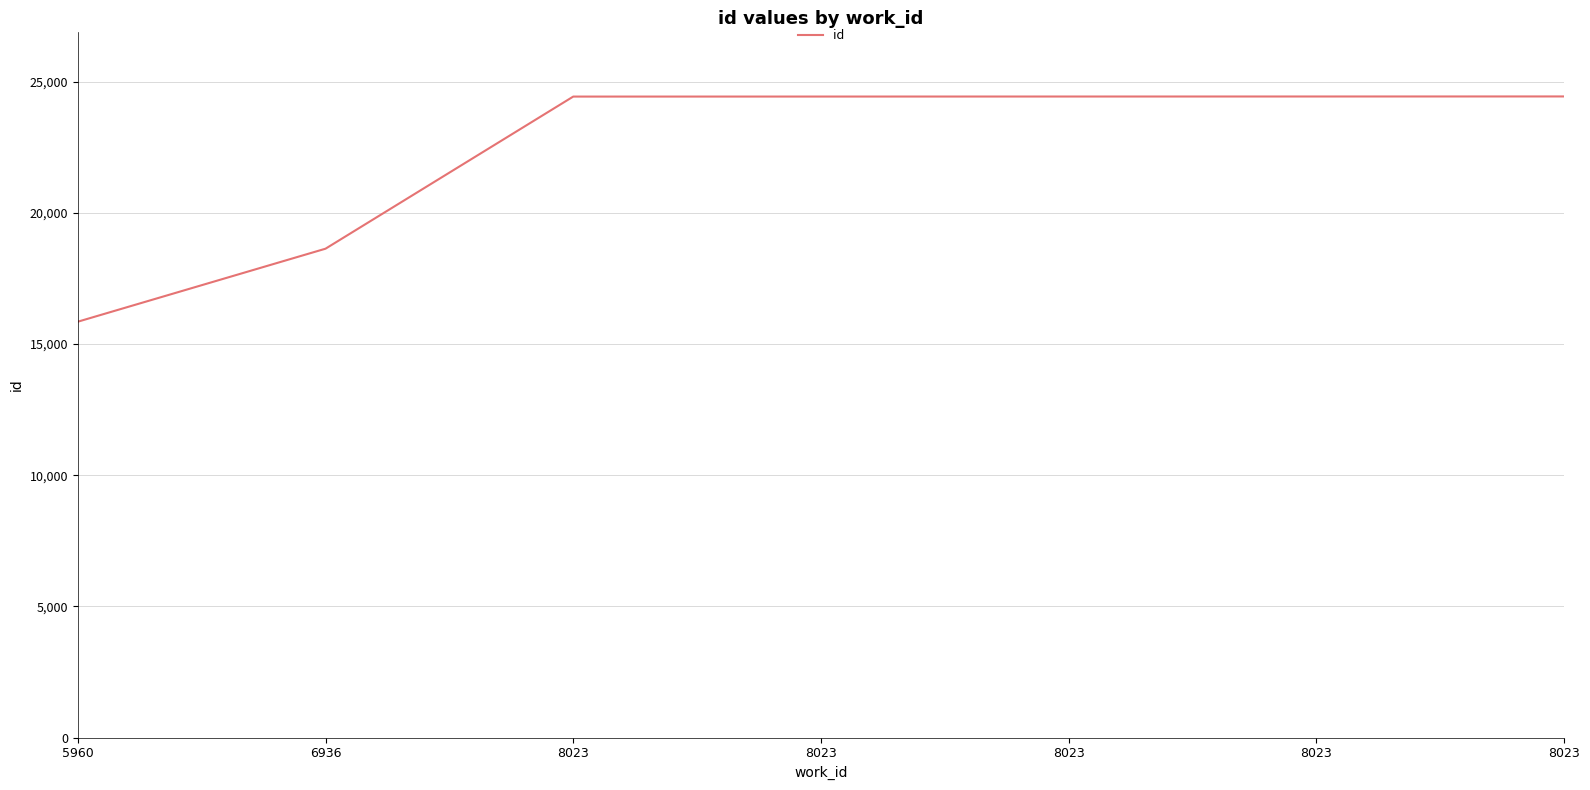

Rank the categories by value from lowest to highest.

5960, 6936, 8023, 8023, 8023, 8023, 8023